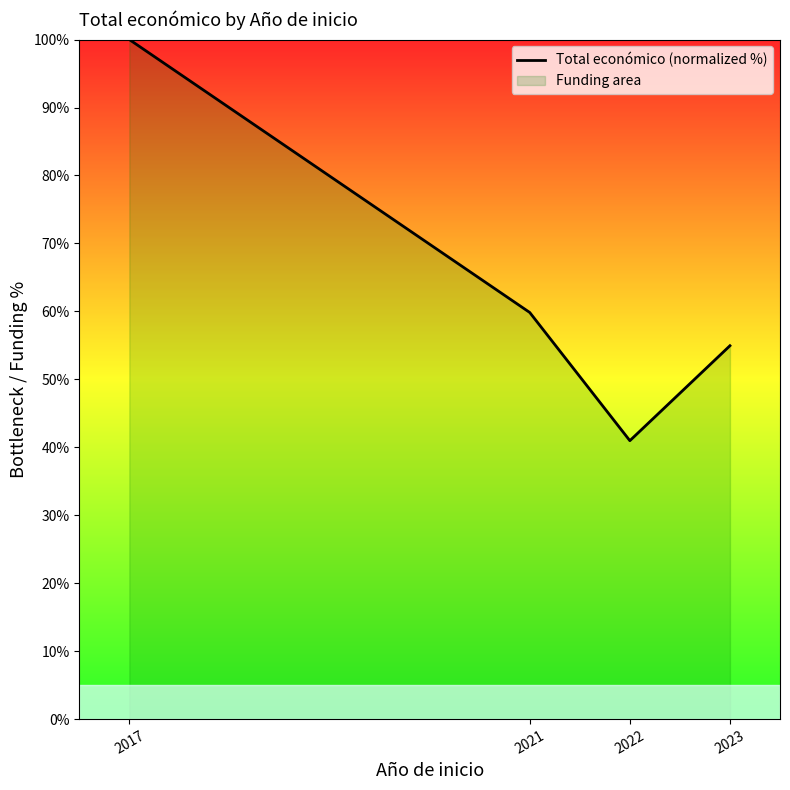

How many points are lower than both their immediate neighbors (excluding endpoints)?

1